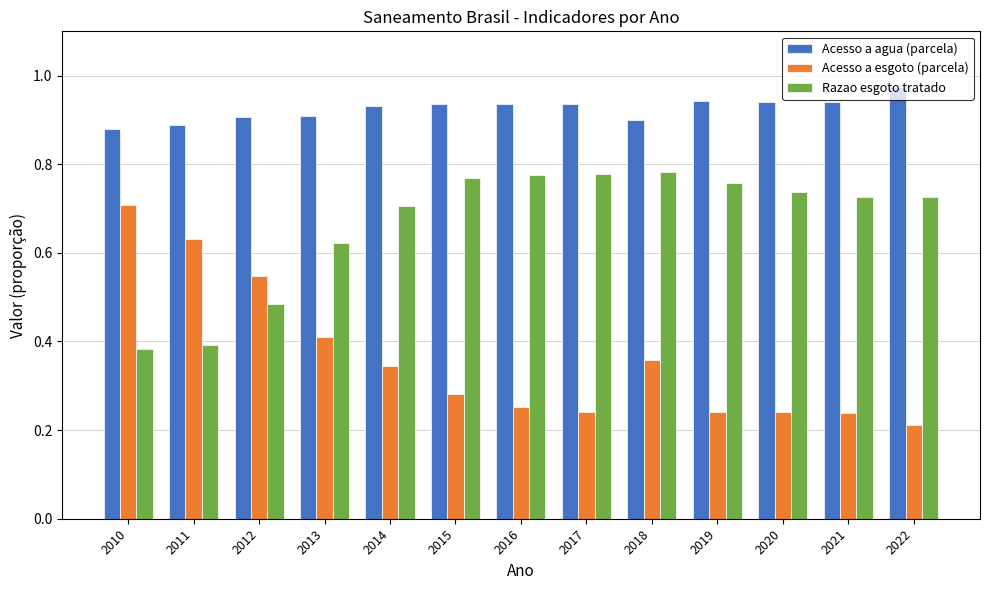

List the series in order of their peak value, lowest first.

Acesso a esgoto (parcela), Razao esgoto tratado, Acesso a agua (parcela)